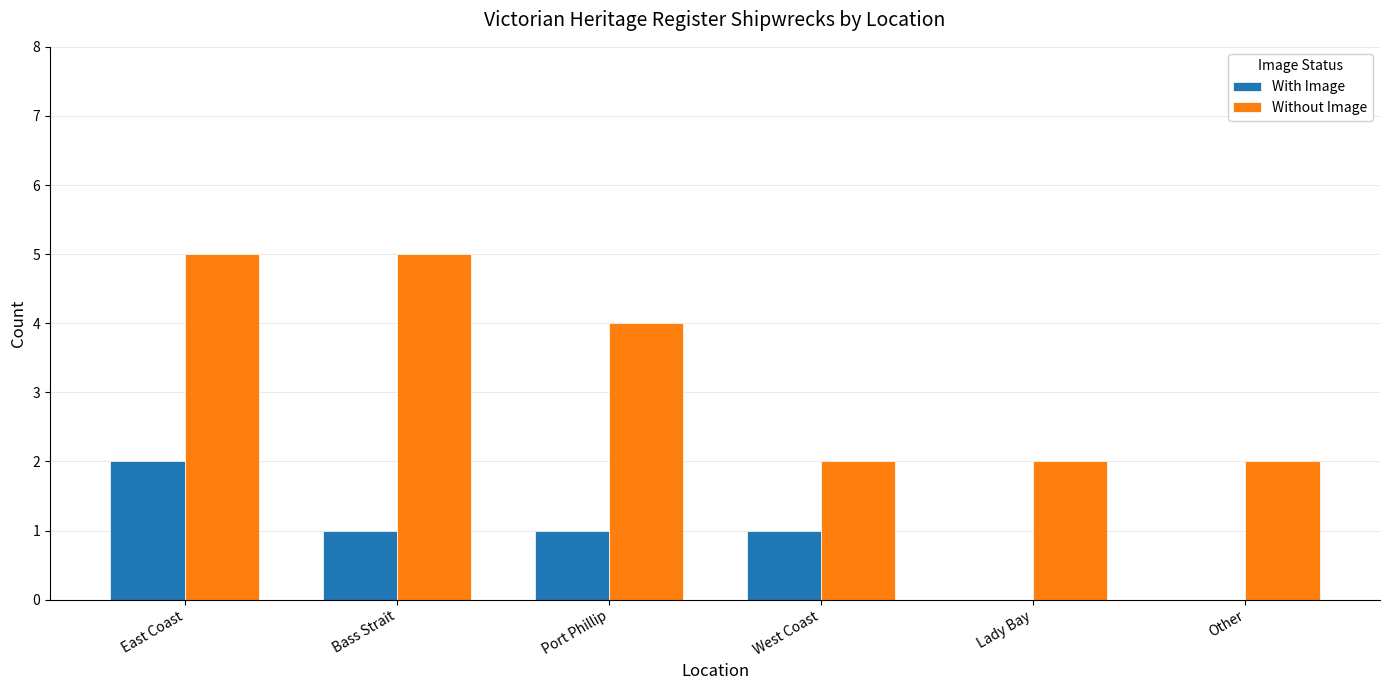

Where does the Without Image series first go above 4?

East Coast